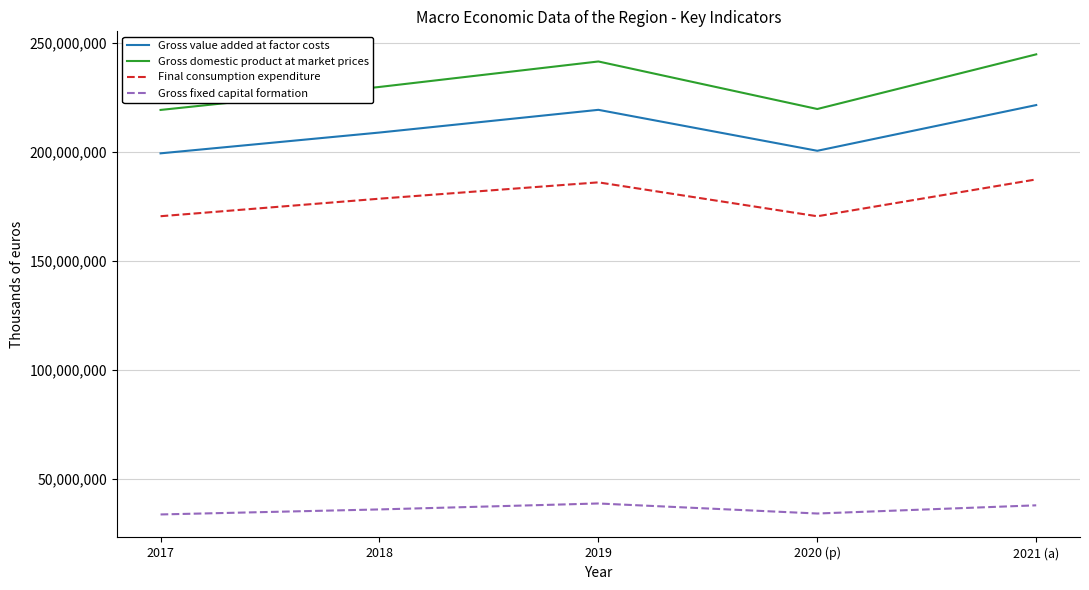

How many lines are shown in the chart?

4